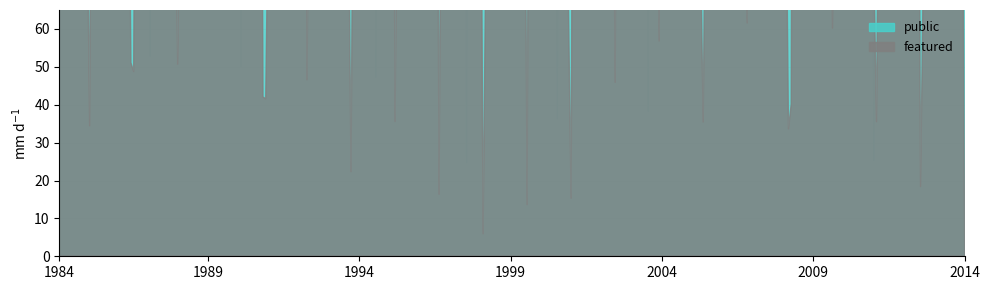

List the series in order of their peak value, lowest first.

featured, public